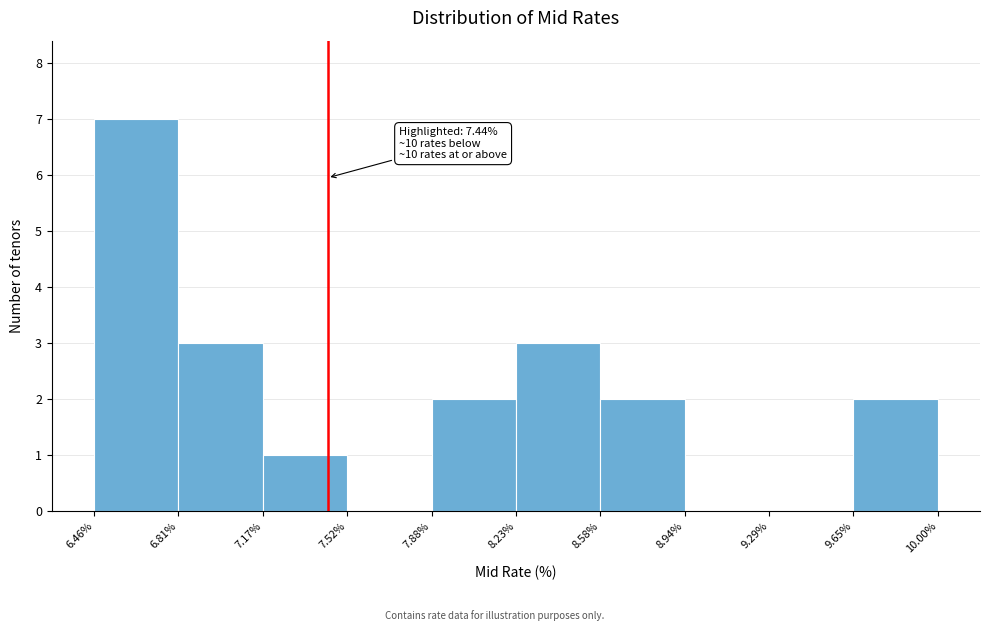

Which range on the x-axis has the tallest bar?

6.46% to 6.81%